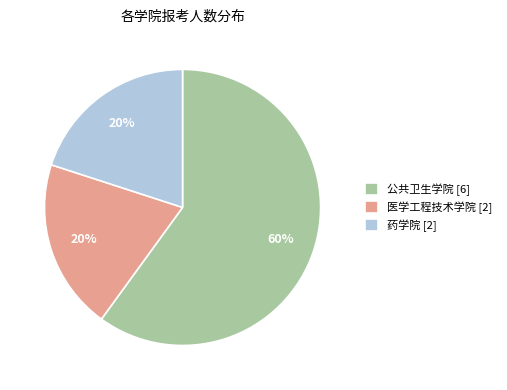

The 医学工程技术学院 [2] slice represents 25% of the pie. True or false?

False